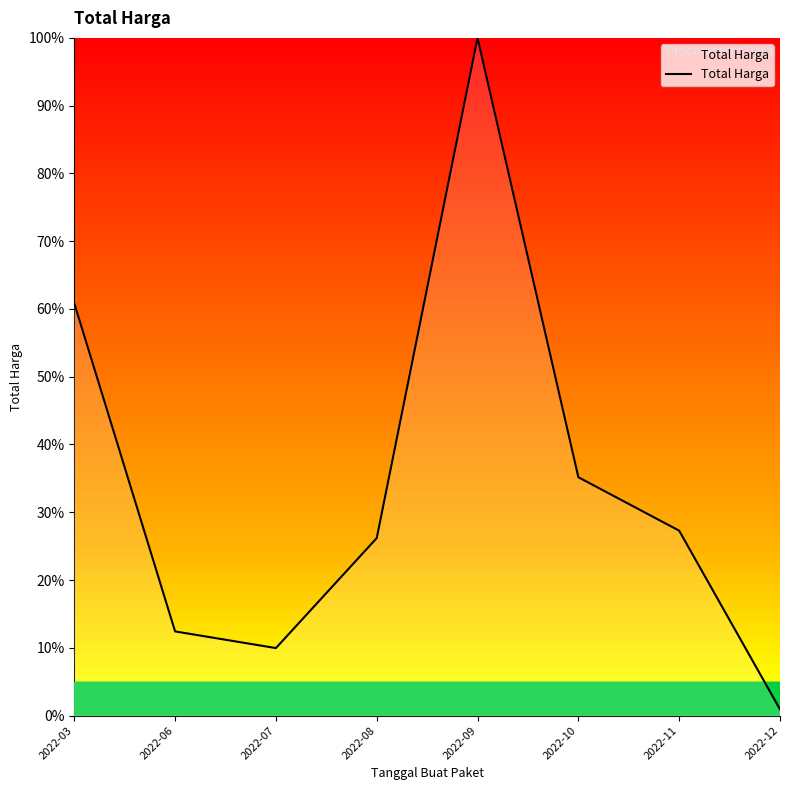

Where is the data nearest to the value 50?

2022-03